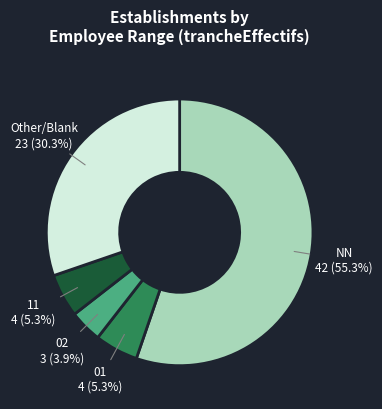

Is there any slice that represents more than half of the pie?

Yes